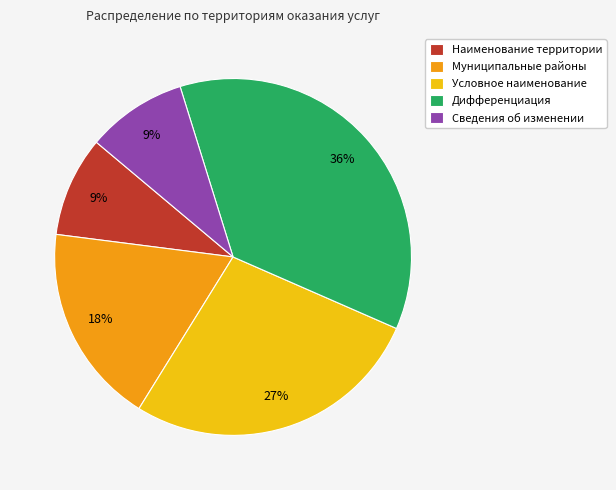

How many slices are in this pie chart?

5